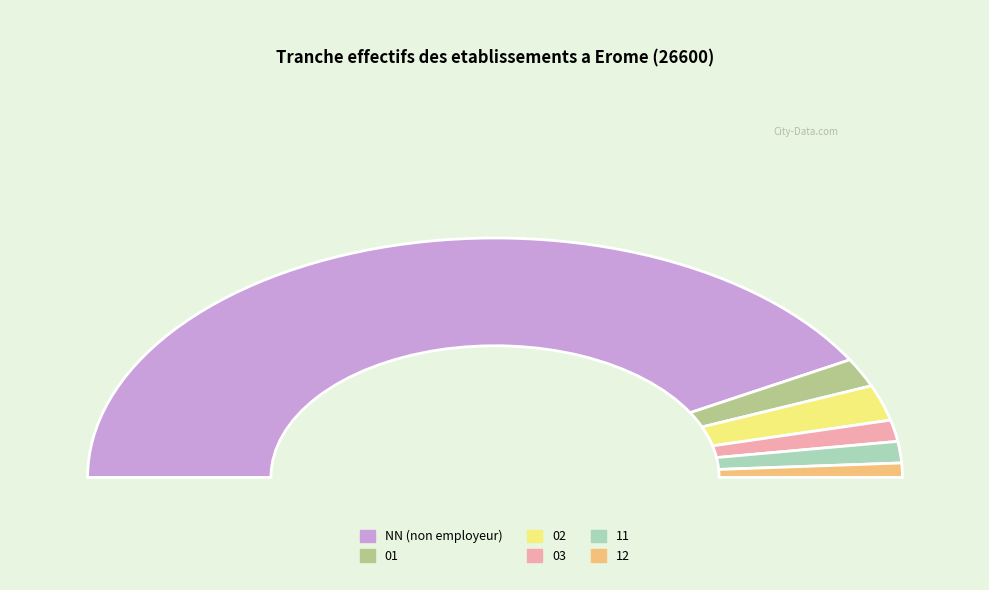

Rank the categories by value from lowest to highest.

12, 03, 11, 01, 02, NN